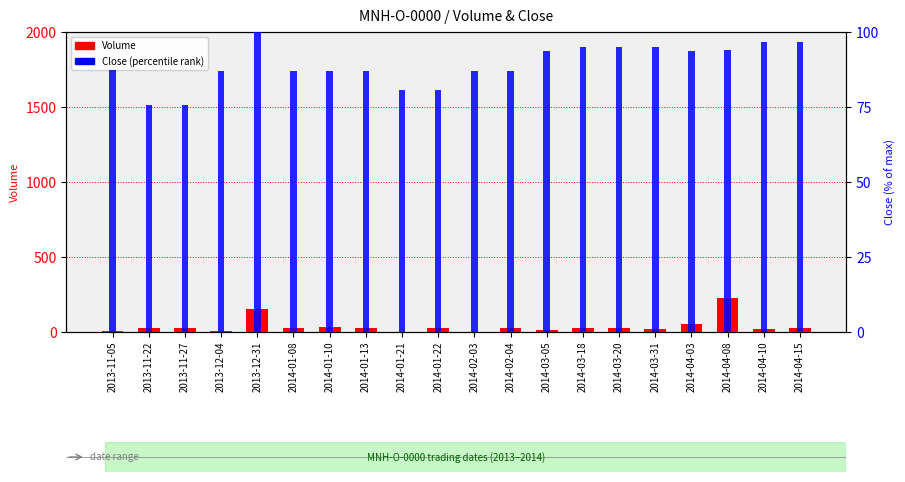

Which has a higher value, 2014-04-15 or 2014-01-08?

2014-04-15